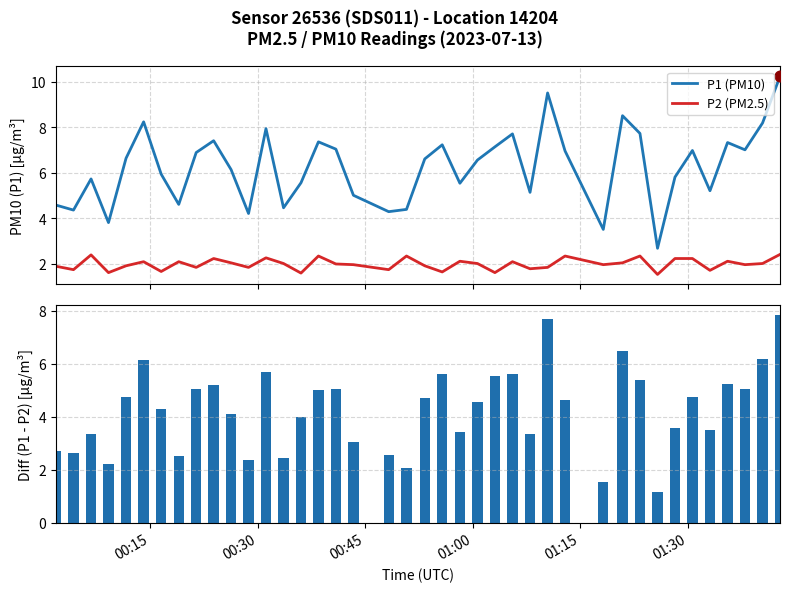

What is the lowest value of the P2 (PM2.5) series?

1.5